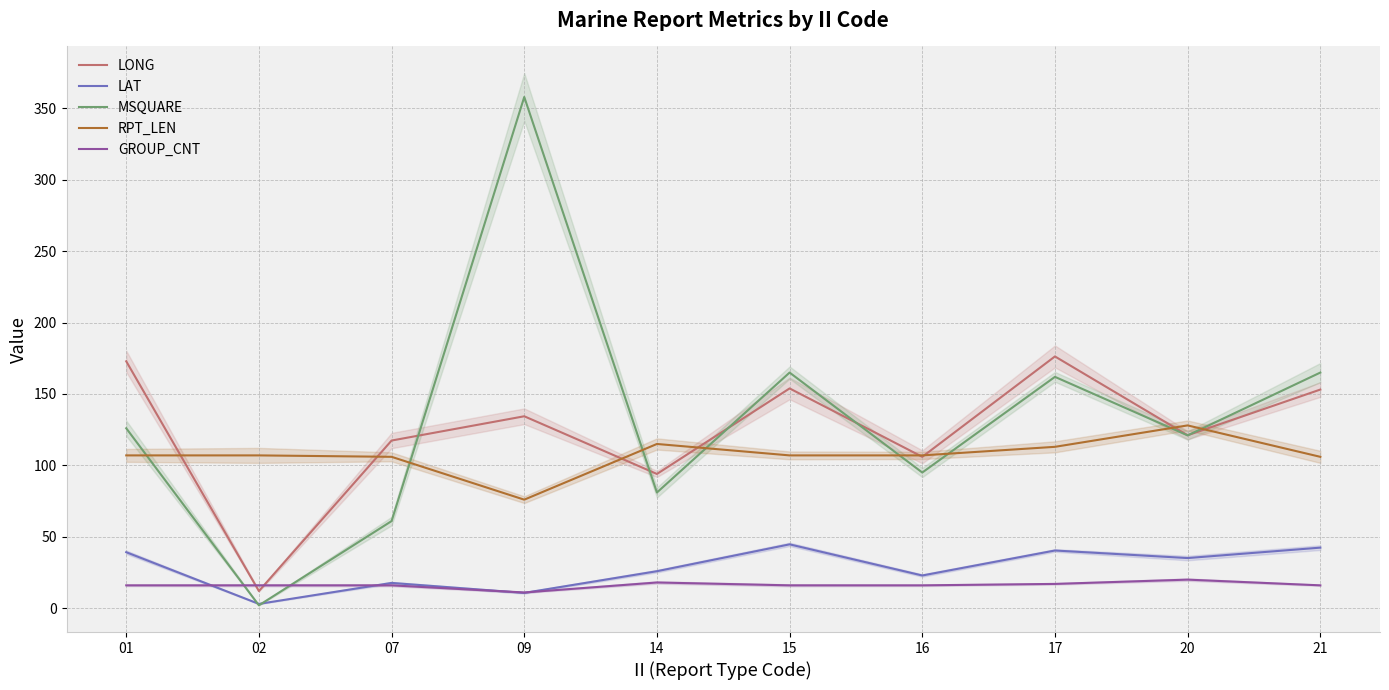

What is the difference between the MSQUARE values at 01 and 16?

31.0